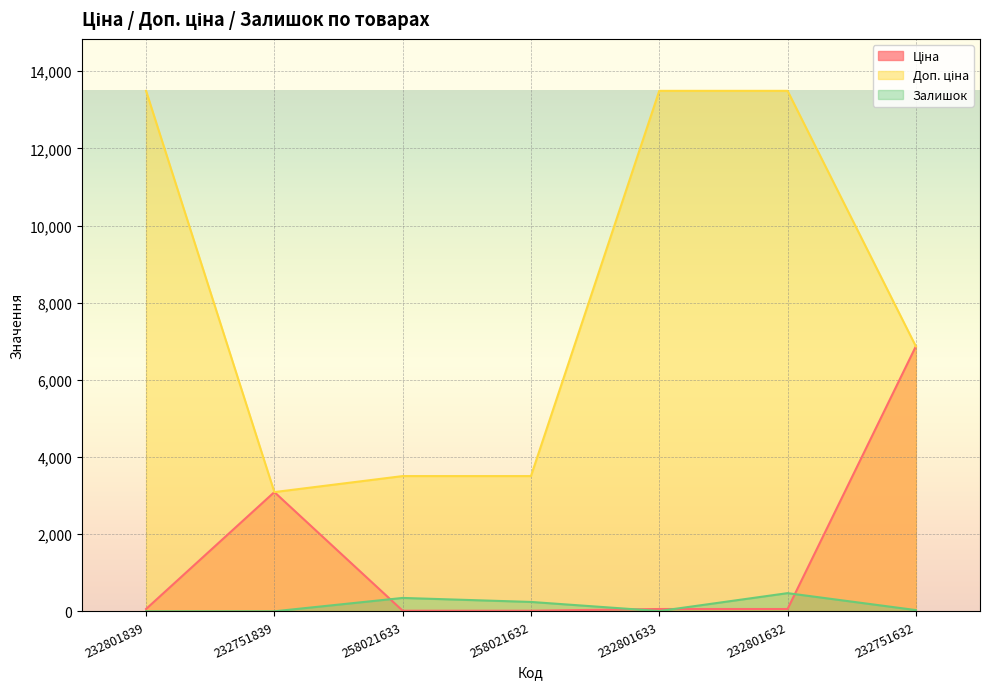

List the series in order of their overall mean, lowest first.

Залишок, Ціна, Доп. ціна